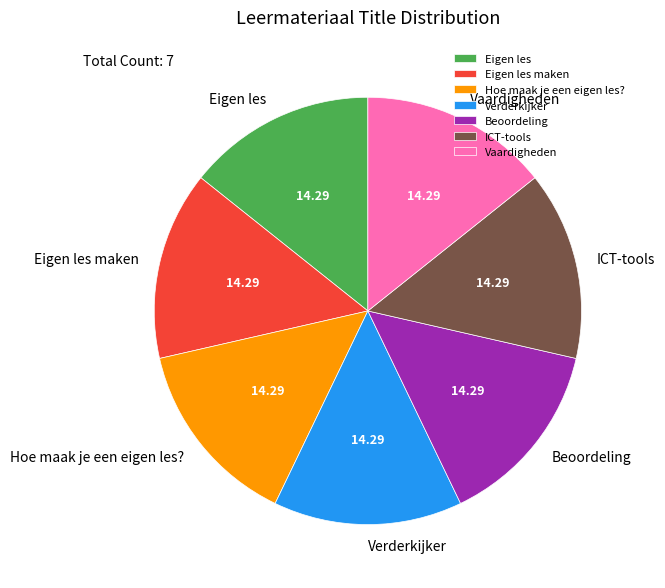

Combined, do Hoe maak je een eigen les? and Eigen les account for over 50%?

No